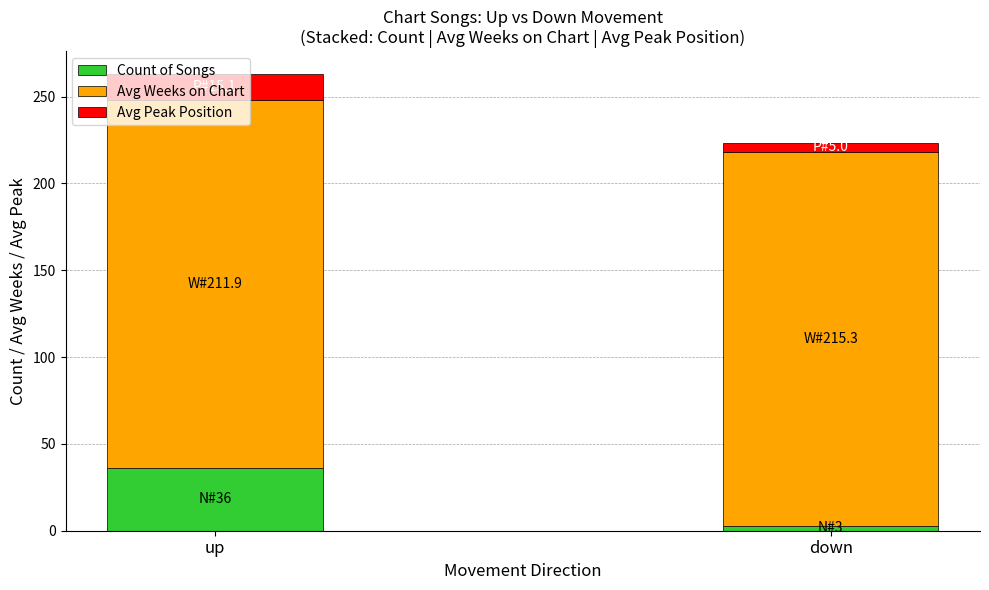

What is the highest value of the Count of Songs series?

36.0